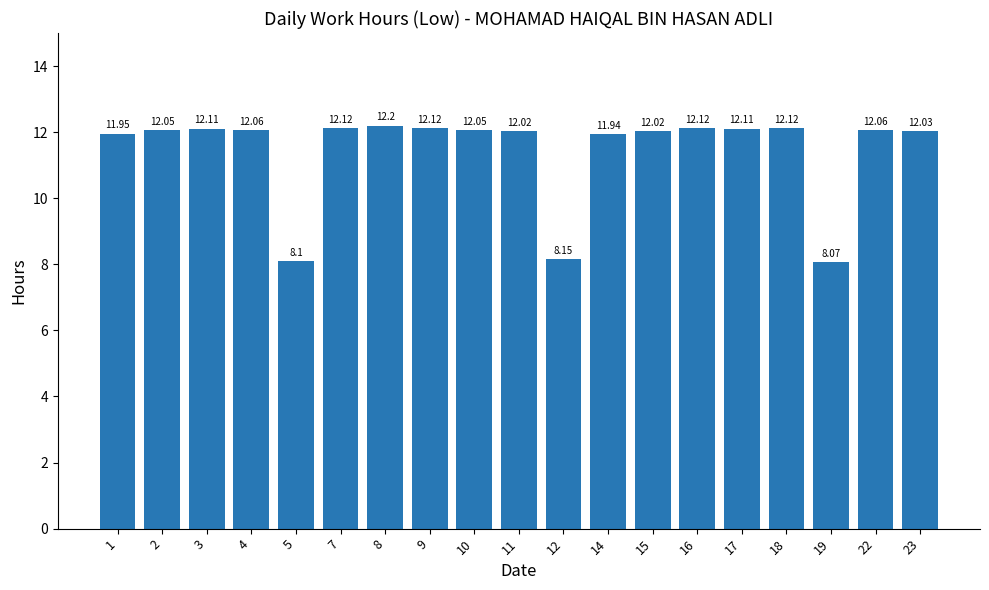

What is the difference between the maximum and minimum values?

4.1